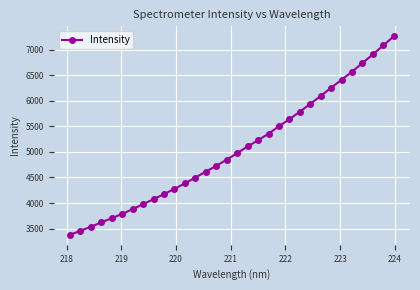

What is the value of the 31st point from the left?

7083.2